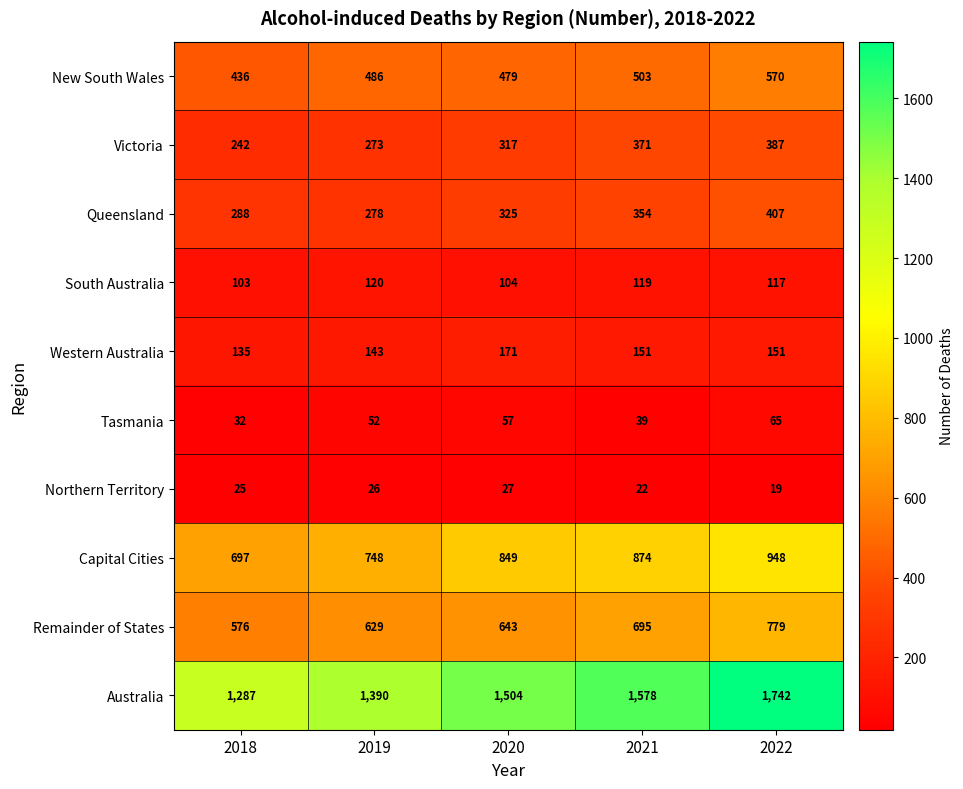

What is the difference between the Tasmania values at 2020 and 2019?

5